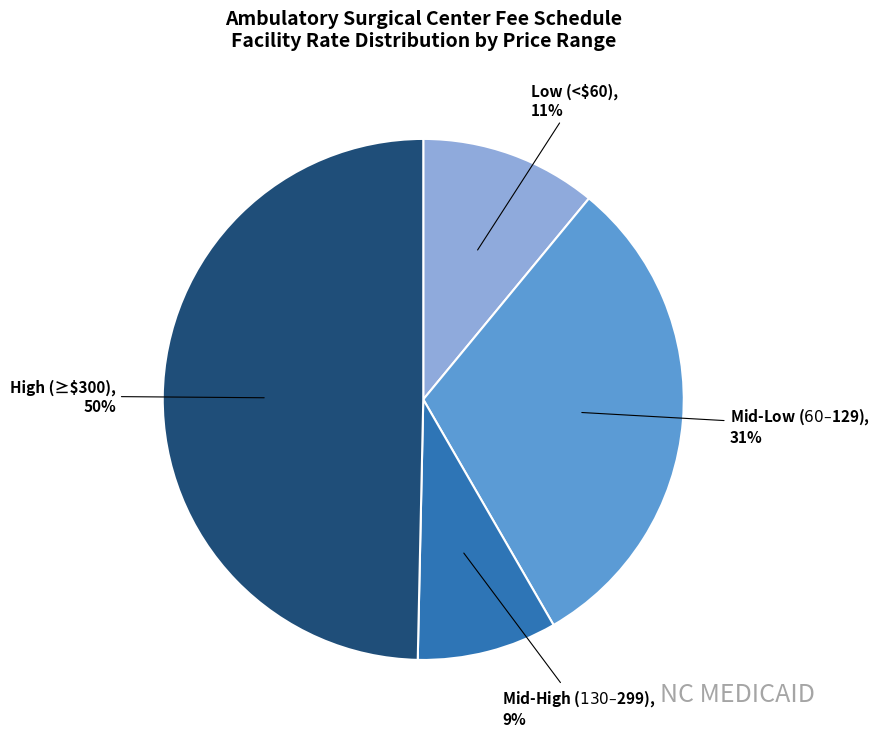

Which slice is the smallest?

Mid-High ($130–$299)